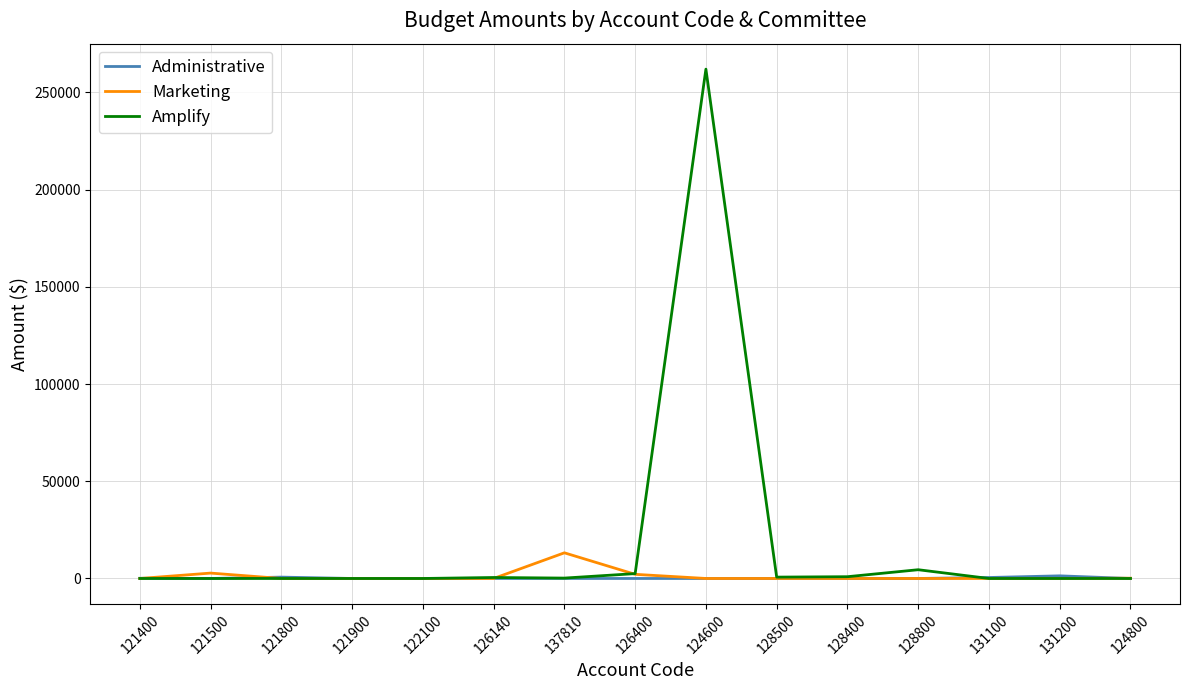

Which series has the largest total across all categories?

Amplify